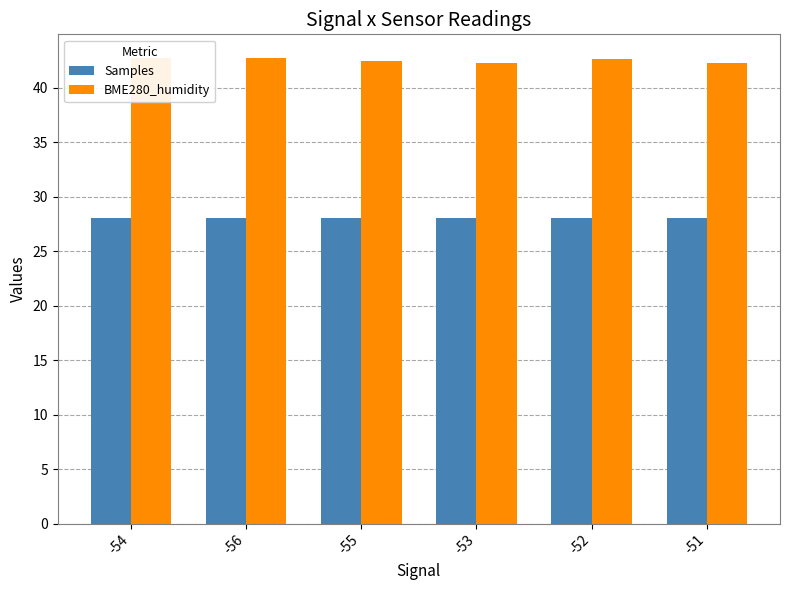

List the series in order of their overall mean, lowest first.

Samples, BME280_humidity